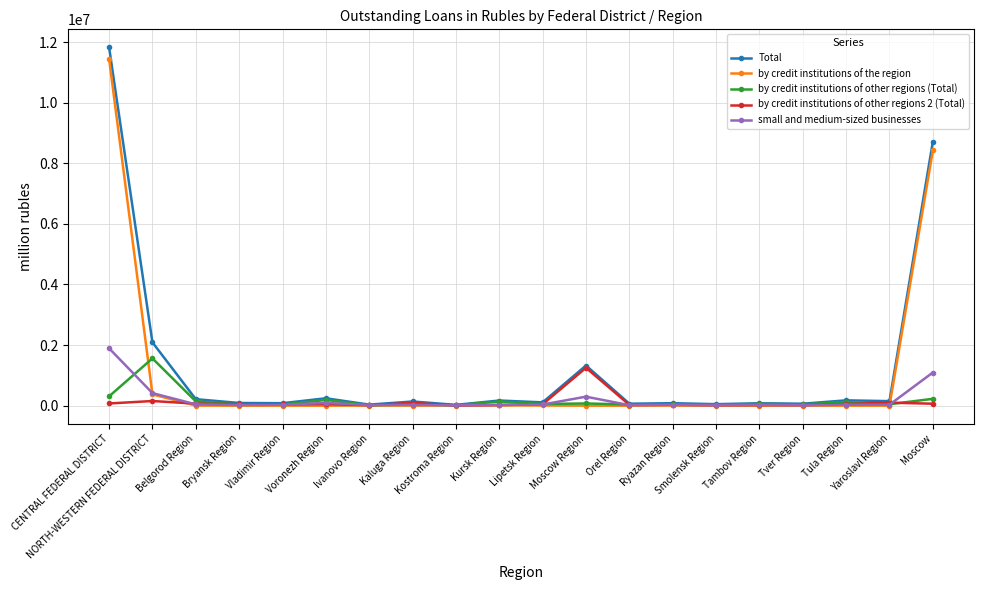

Is it true that by credit institutions of other regions 2 (Total) equals 99923 at Yaroslavl Region?

True